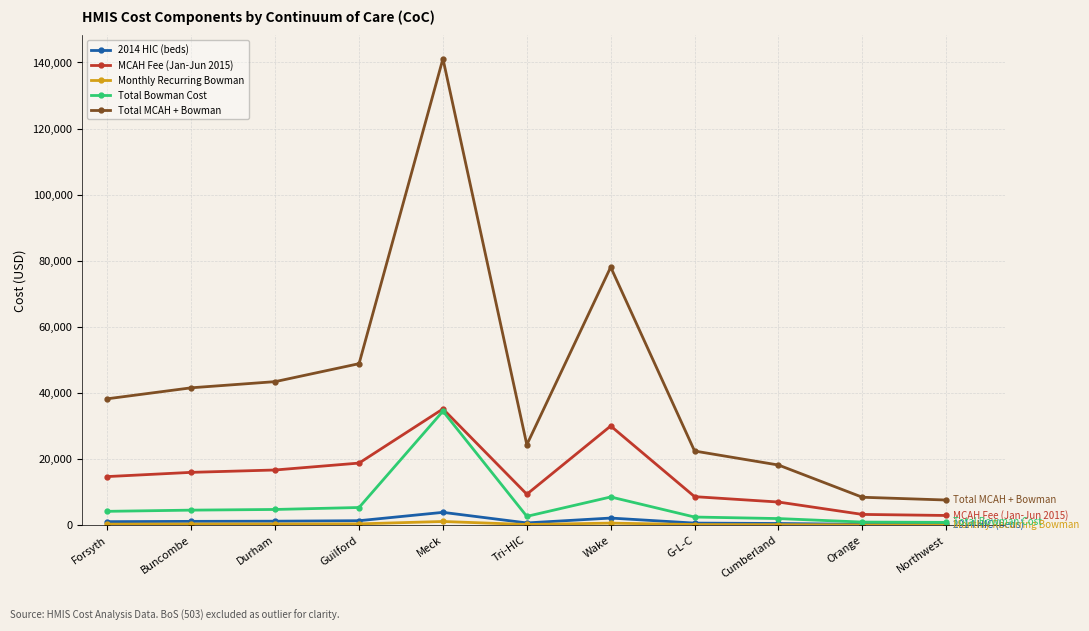

True or false: Total Bowman Cost has more than 0 interior local peaks.

True